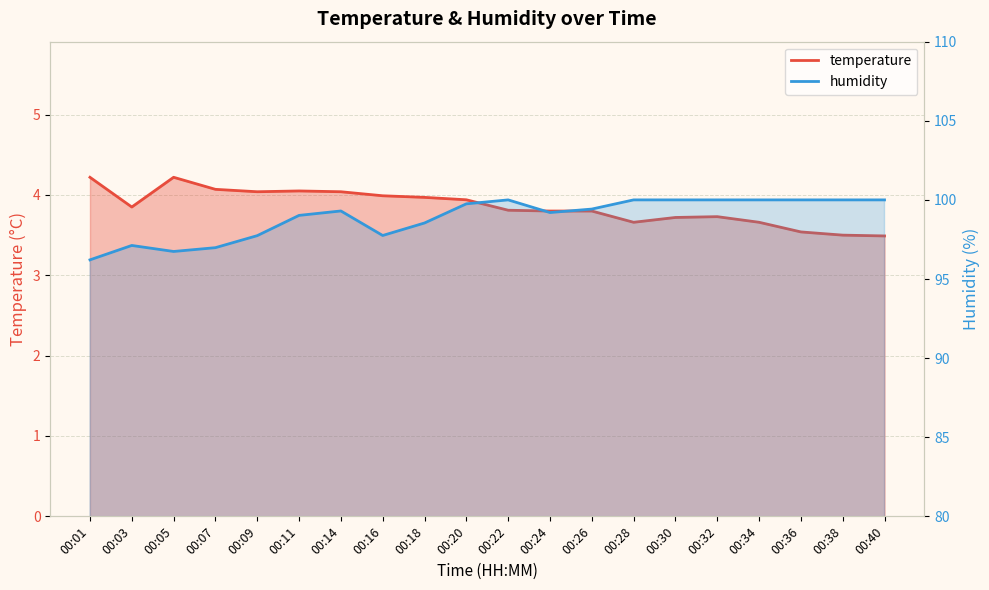

What is the approximate value of temperature at 00:01?

4.2